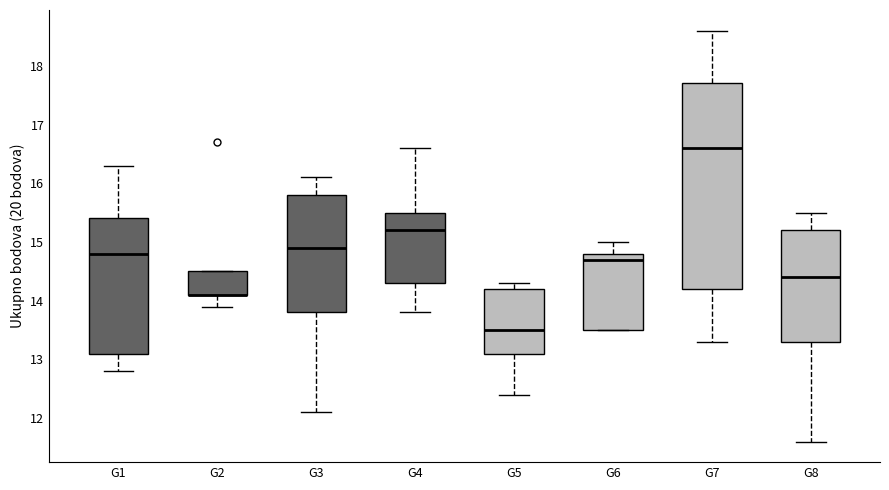

Reading left to right, read every box against the y-axis: the position of its median line, the range the box covers, and the ends of its whiskers. The values are not printed on the chart, so give them approximately, as read against the axis.

G1: median 14.8, box 13.1 to 15.4, whiskers 12.8 to 16.3
G2: median 14.1 (drawn on the box's lower edge), box 14.1 to 14.5, whiskers 13.9 to 14.5
G3: median 14.9, box 13.8 to 15.8, whiskers 12.1 to 16.1
G4: median 15.2, box 14.3 to 15.5, whiskers 13.8 to 16.6
G5: median 13.5, box 13.1 to 14.2, whiskers 12.4 to 14.3
G6: median 14.7, box 13.5 to 14.8, whiskers 13.5 to 15.0
G7: median 16.6, box 14.2 to 17.7, whiskers 13.3 to 18.6
G8: median 14.4, box 13.3 to 15.2, whiskers 11.6 to 15.5